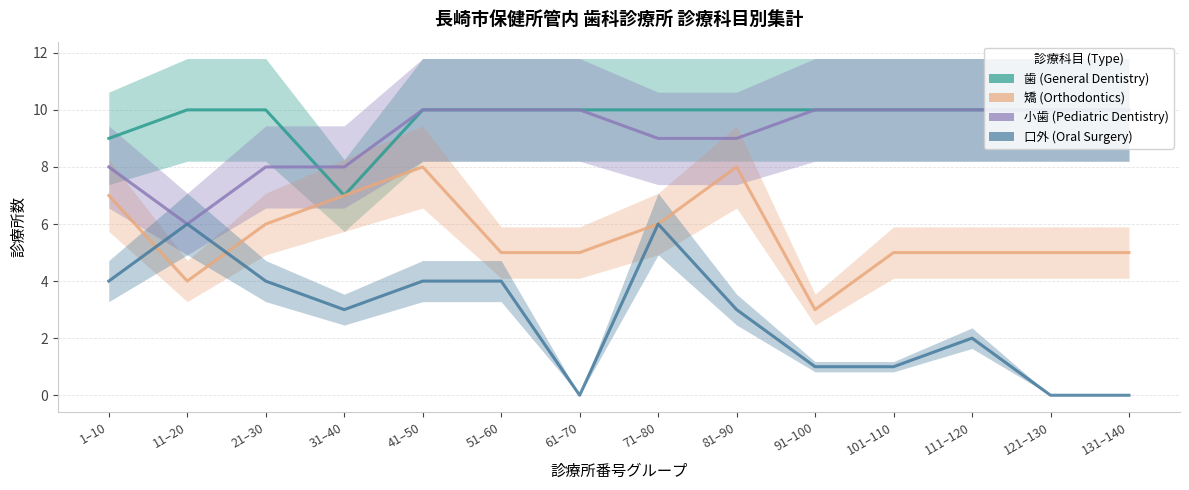

How many lines are shown in the chart?

4